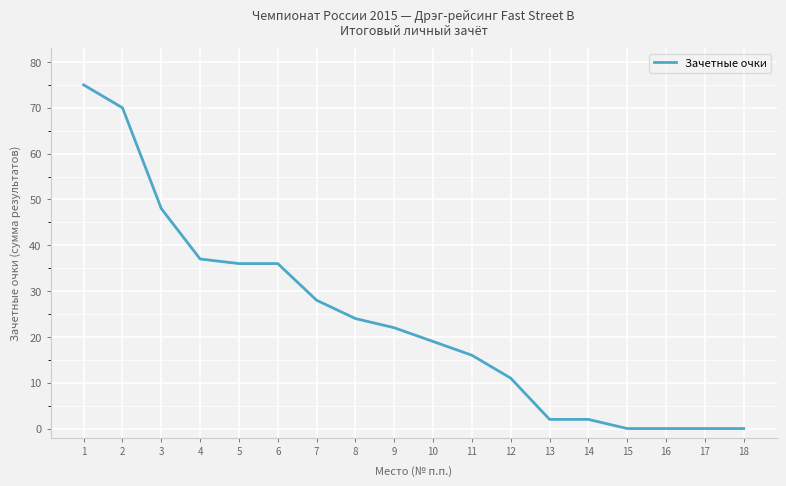

What is the change in value from 8 to 18?

-24